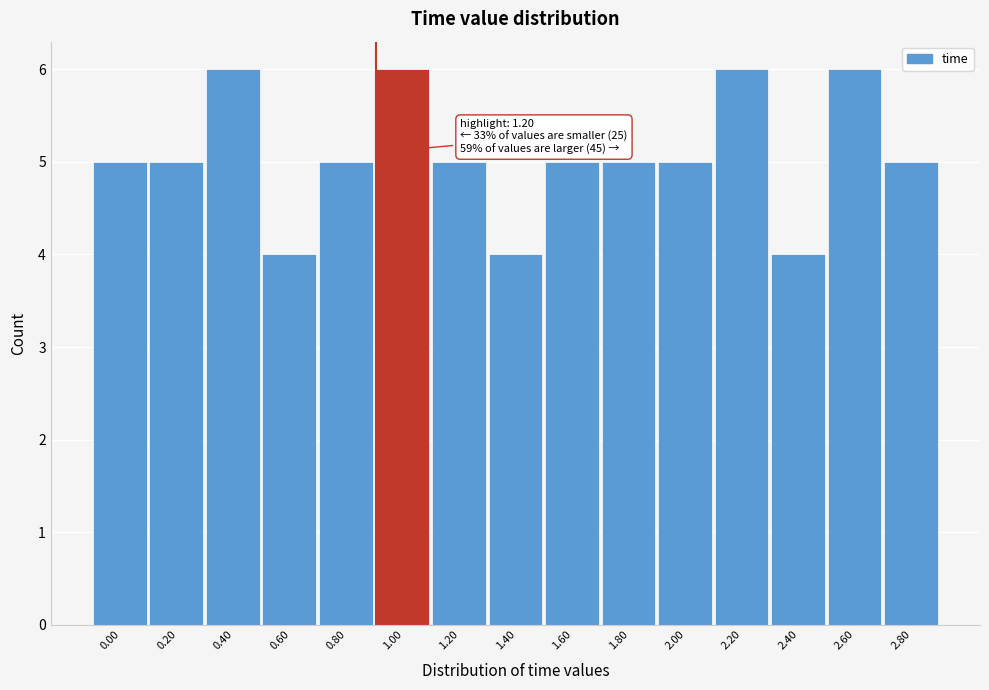

Reading left to right, transcribe all the data shown in this chart.

0.00=5	0.20=5	0.40=6	0.60=4	0.80=5	1.00=6	1.20=5	1.40=4	1.60=5	1.80=5	2.00=5	2.20=6	2.40=4	2.60=6	2.80=5